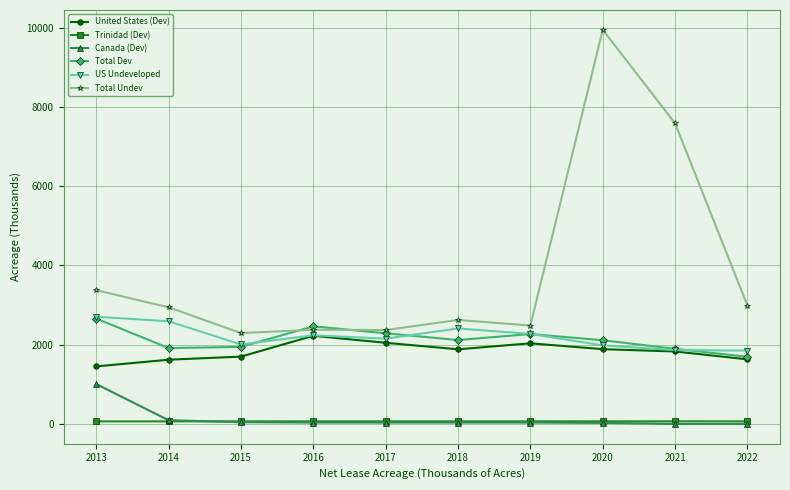

How many data points in Trinidad (Dev) are less than 67?

4